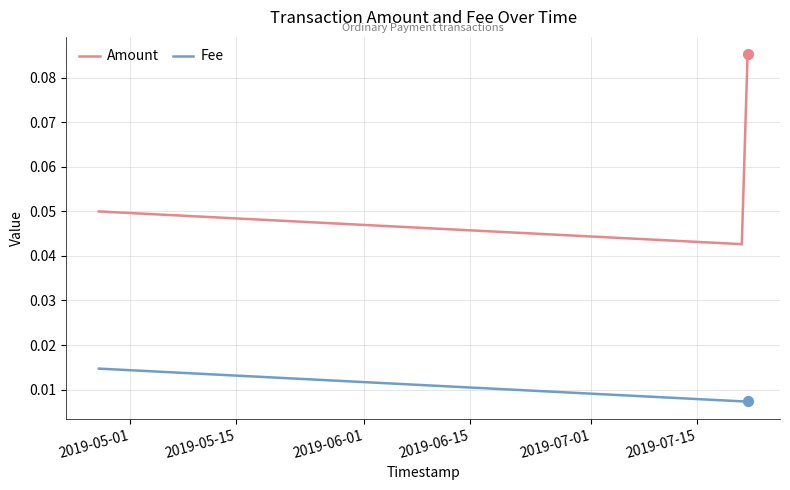

What are all the series names shown in the legend?

Amount, Fee